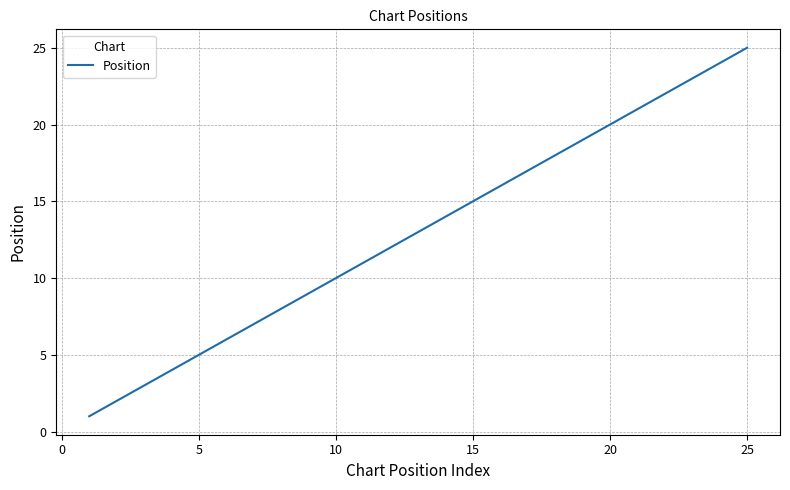

How many lines are shown in the chart?

1